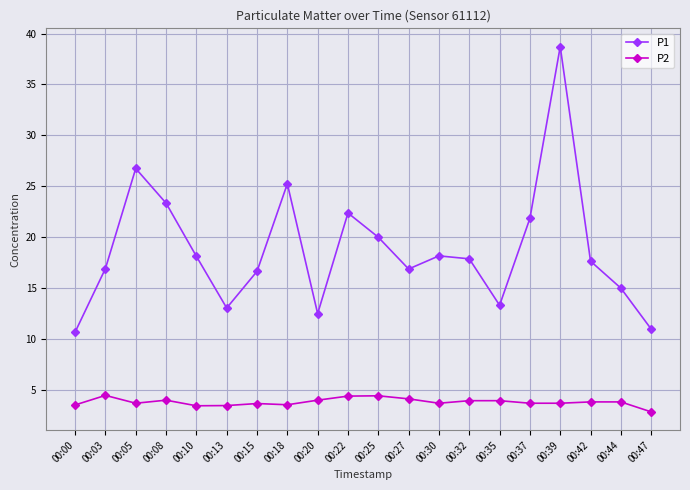

Which series has the largest total across all categories?

P1